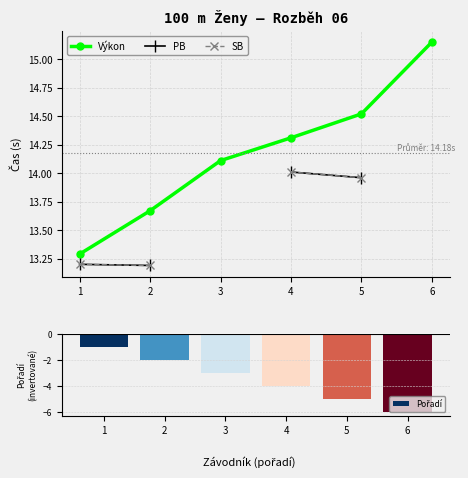

How many values in the Výkon series exceed 14?

4